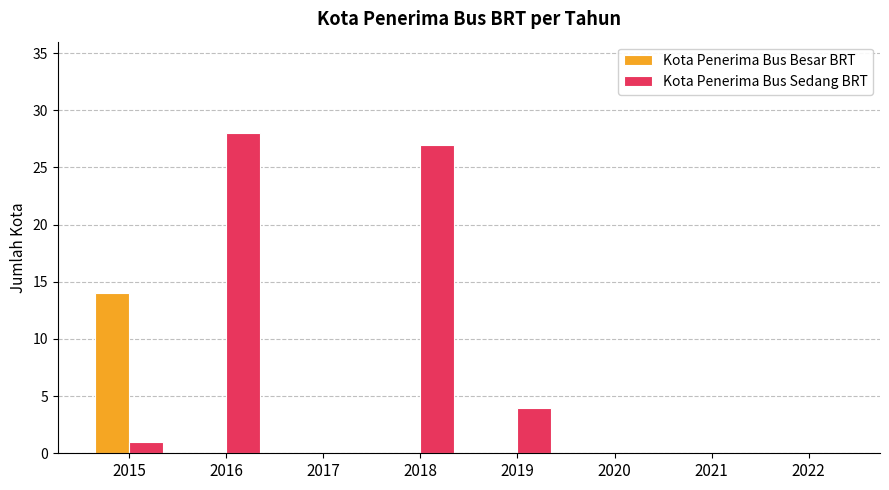

Reading left to right, transcribe all the data shown in this chart.

Kota Penerima Bus Besar BRT: 14	0	0	0	0	0	0	0
Kota Penerima Bus Sedang BRT: 1	28	0	27	4	0	0	0